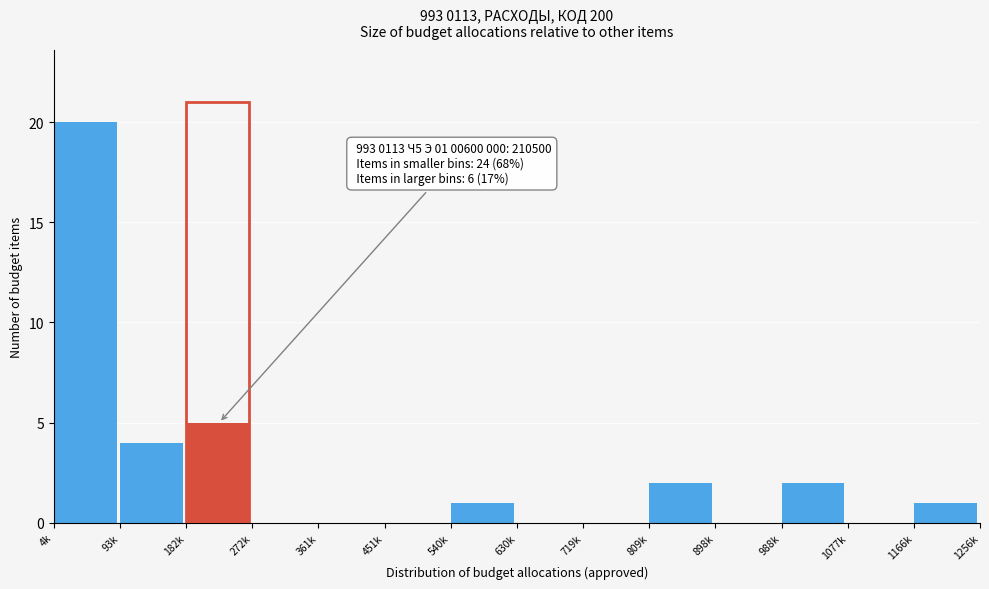

Reading left to right, list all the values displayed in this chart.

4k=20	93k=4	182k=5	272k=0	361k=0	451k=0	540k=1	630k=0	719k=0	809k=2	898k=0	988k=2	1077k=0	1166k=1